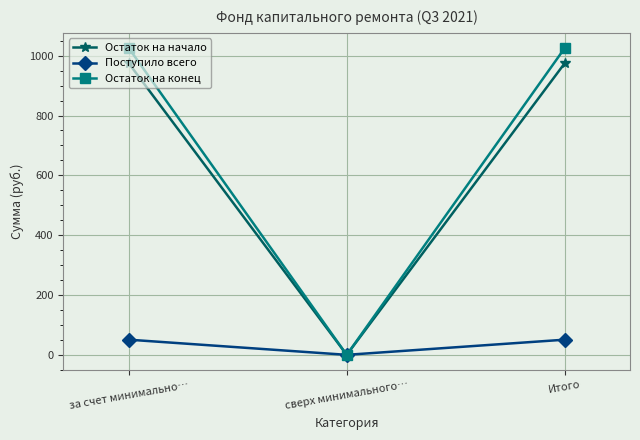

Which series changed the most between за счет минимально… and сверх минимального…?

Остаток на конец